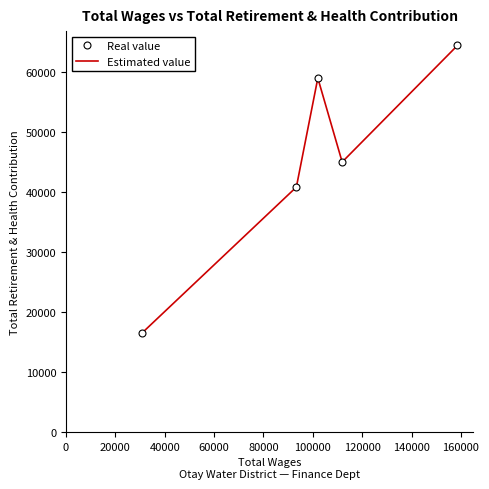

What is the maximum value shown in the chart?

64371